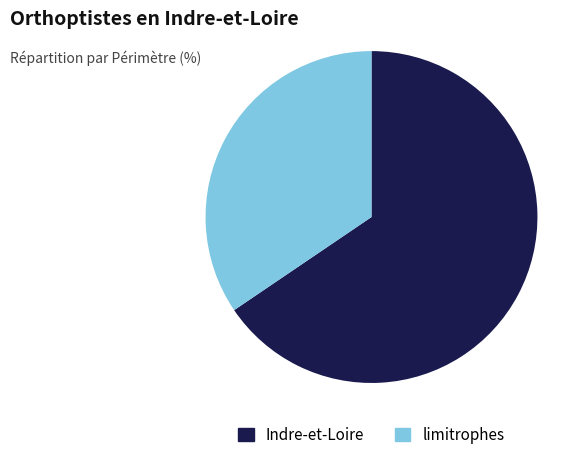

Which category has the smallest portion of the pie?

limitrophes